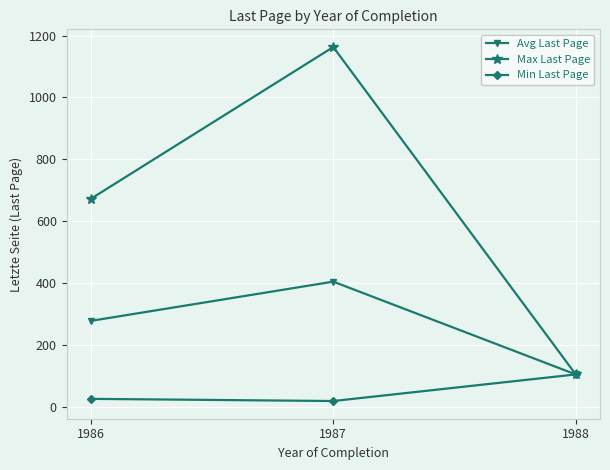

How many lines are shown in the chart?

3